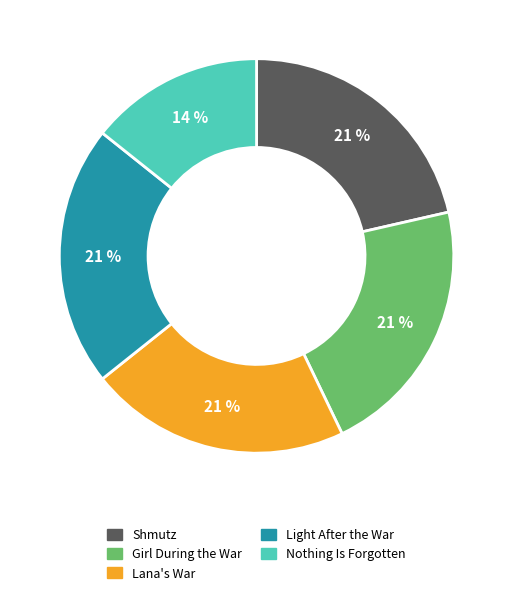

Is there a majority slice in this chart?

No